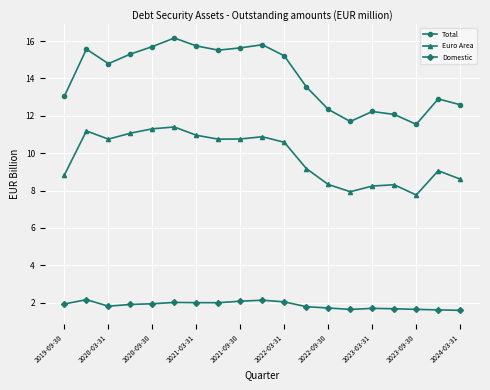

What is the difference between the second highest and minimum values in the Euro Area series?

3.5